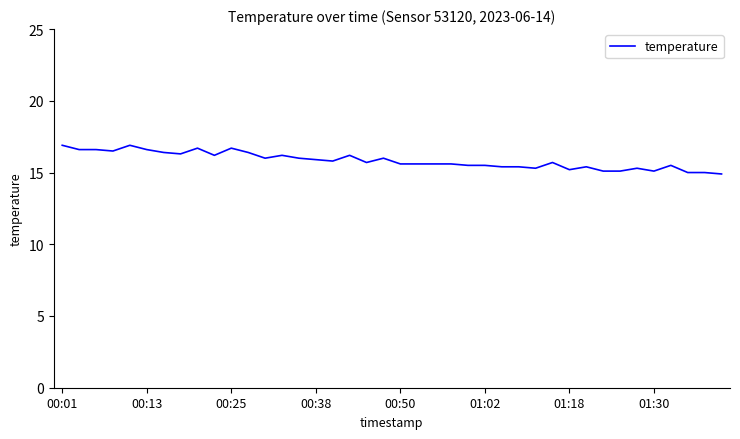

What is the smallest value displayed?

14.9